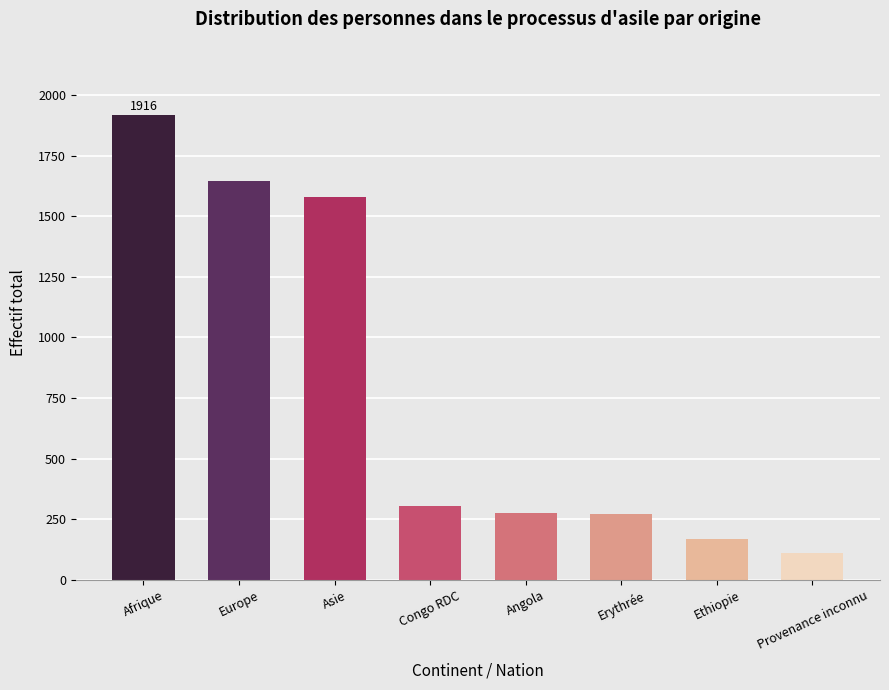

What is the label of the 1st bar from the left?

Afrique